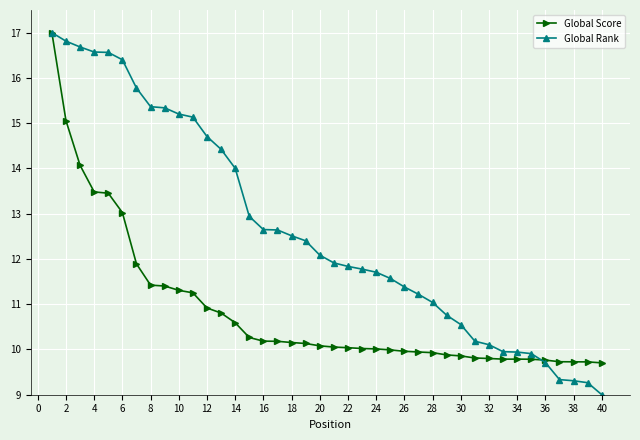

What is the minimum value for Global Rank?

9.0